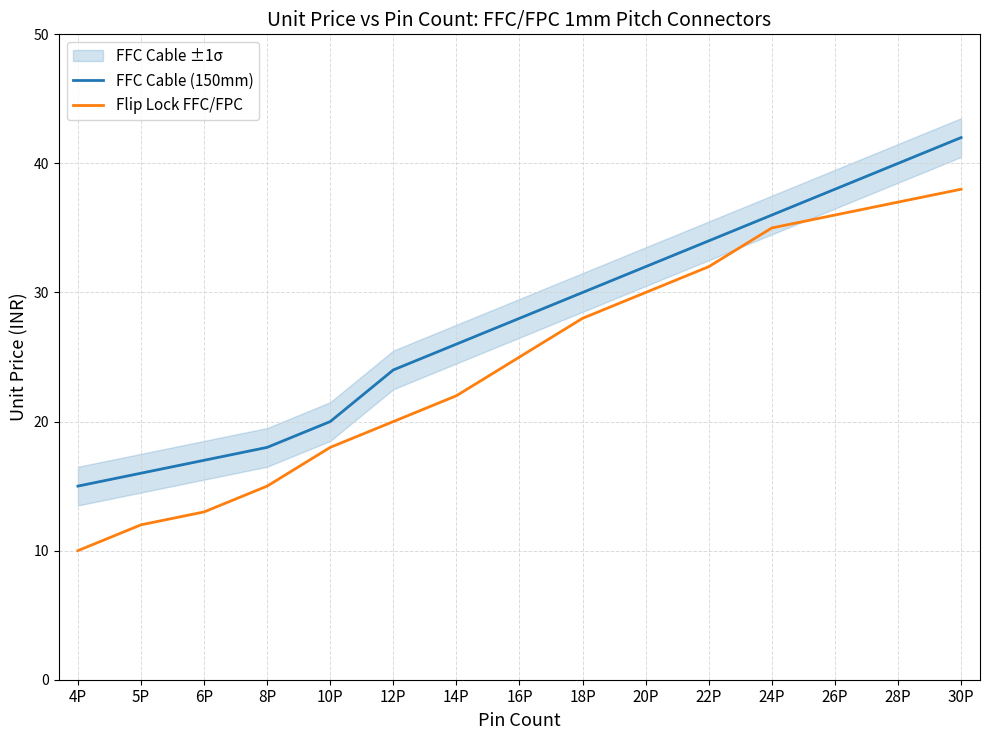

What are all the series names shown in the legend?

FFC Cable (150mm), Flip Lock FFC/FPC